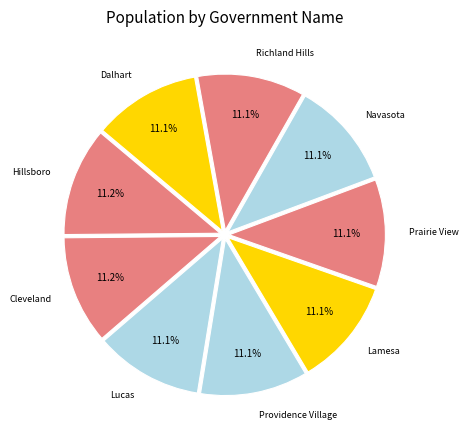

How many slices are in this pie chart?

9